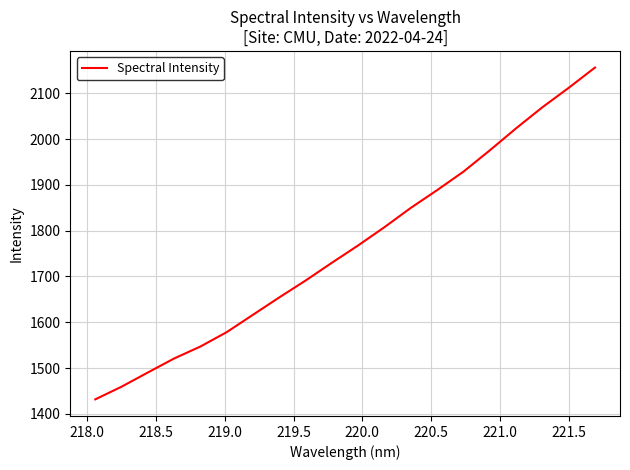

What is the maximum value shown in the chart?

2156.3